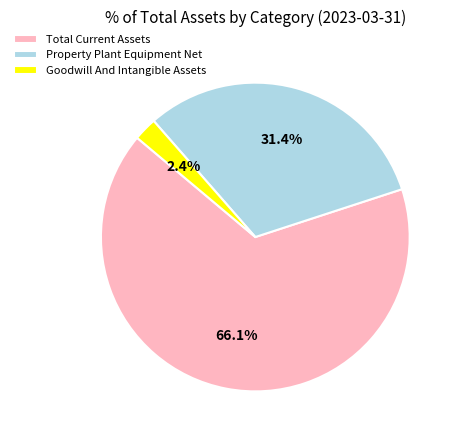

Which has a higher value, Total Current Assets or Goodwill And Intangible Assets?

Total Current Assets